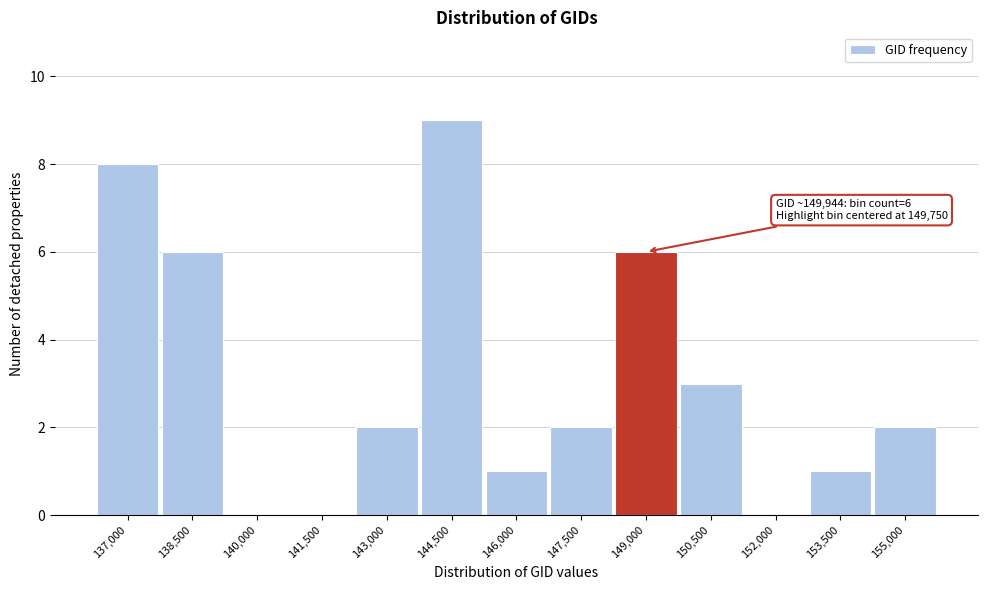

Reading right to left, extract all data points from this chart.

155,000=2	153,500=1	152,000=0	150,500=3	149,000=6	147,500=2	146,000=1	144,500=9	143,000=2	141,500=0	140,000=0	138,500=6	137,000=8